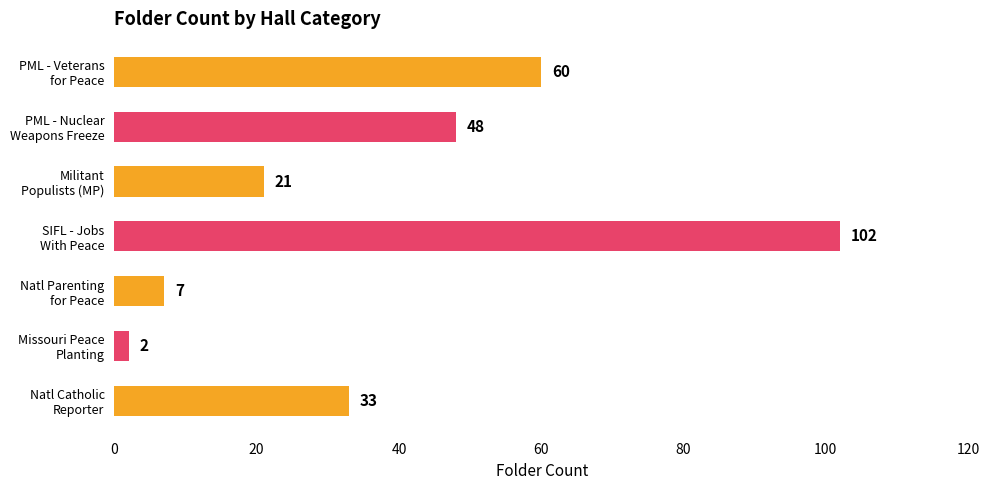

List the labels in order of value, largest first.

SIFL - Jobs
With Peace, PML - Veterans
for Peace, PML - Nuclear
Weapons Freeze, Natl Catholic
Reporter, Militant
Populists (MP), Natl Parenting
for Peace, Missouri Peace
Planting